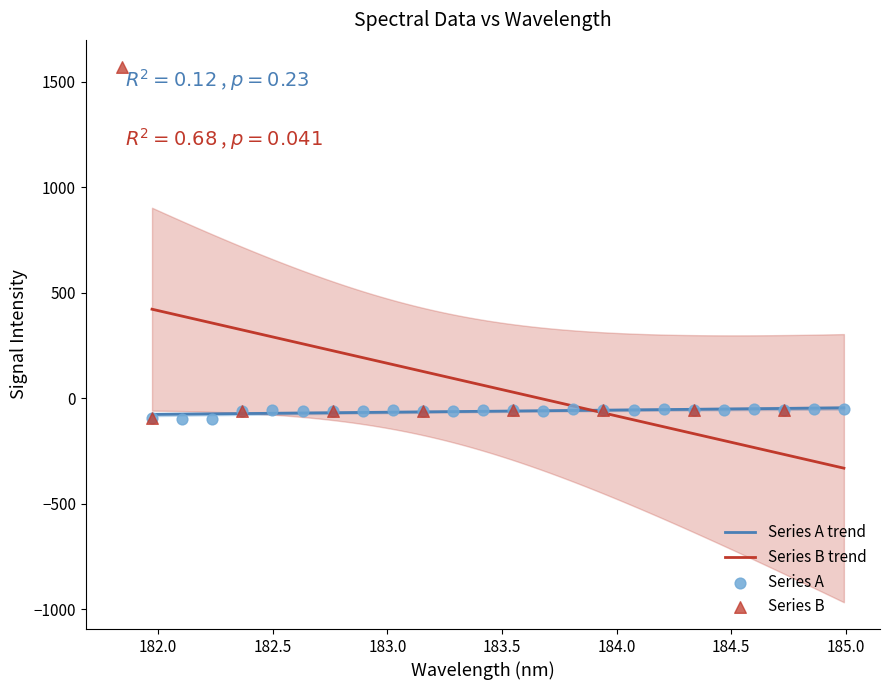

What is the highest value of the Series B trend series?

421.8